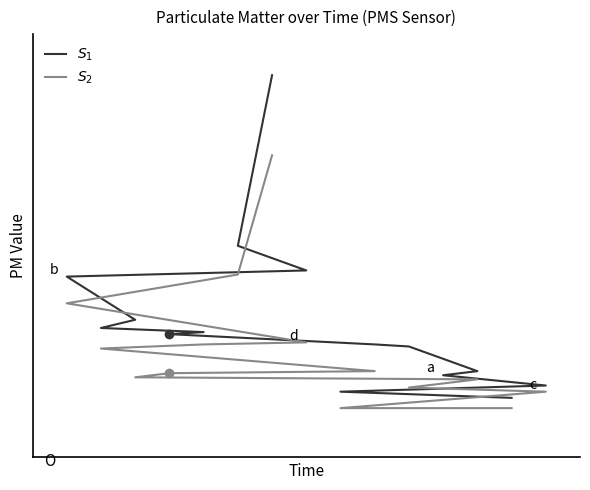

Rank the series by their average value, from highest to lowest.

$S_1$, $S_2$